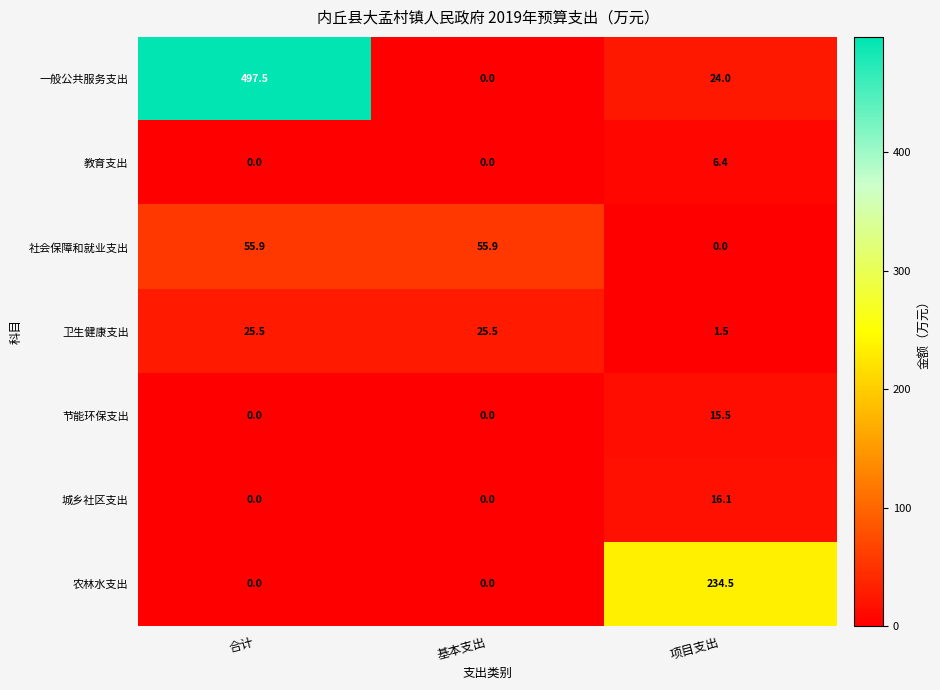

At which category does the chart reach its peak across all series?

合计